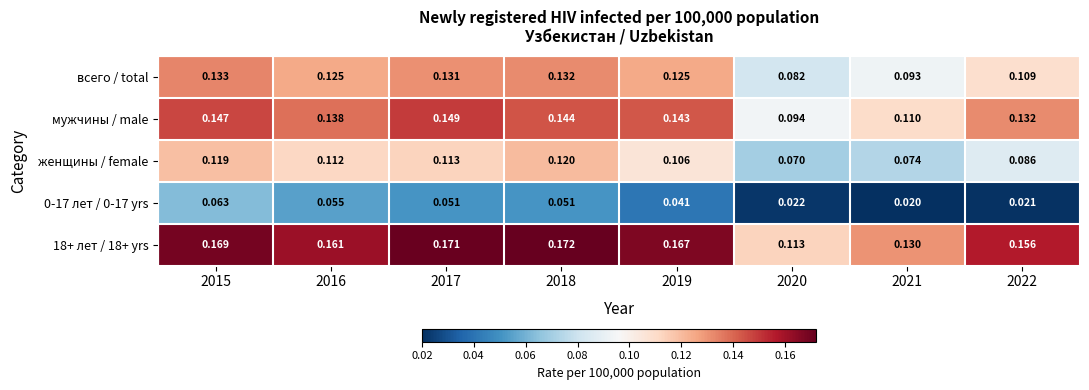

Which series changed the most between 2018 and 2019?

женщины / female